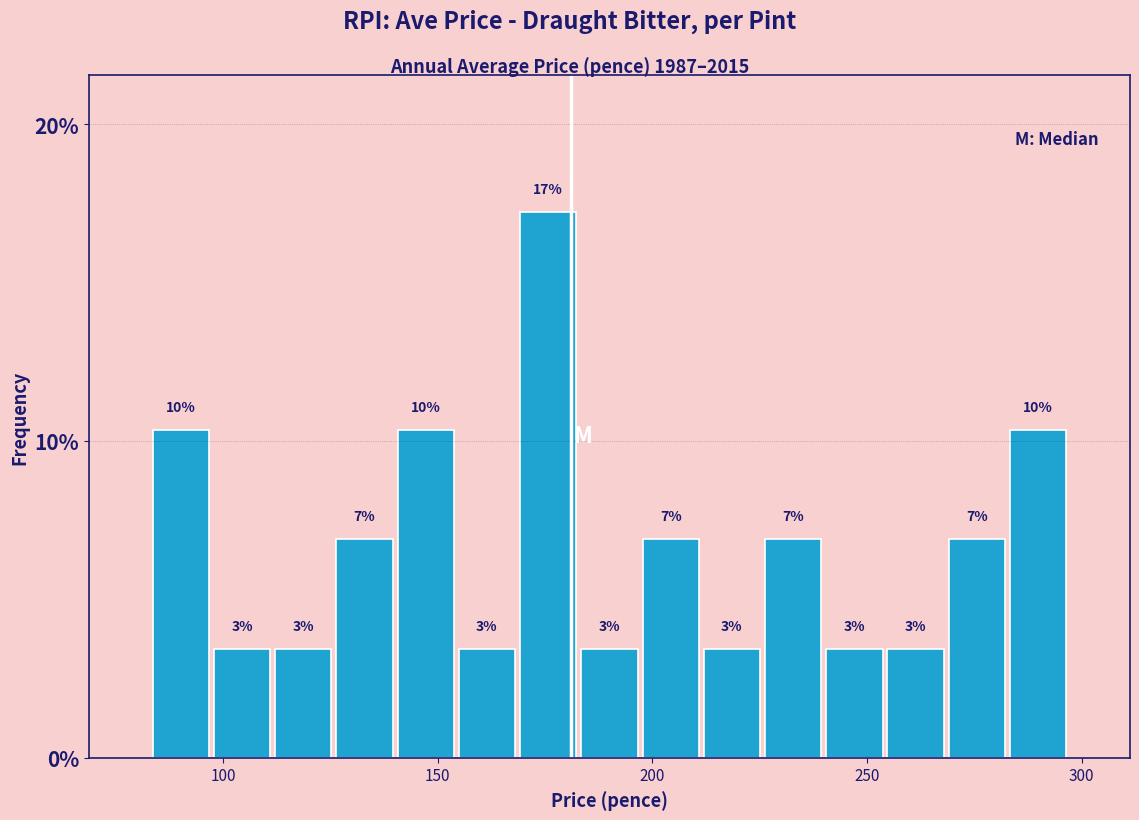

Around what value on the x-axis is the tallest bar? Give the approximate position of its centre, as read against the axis.

175